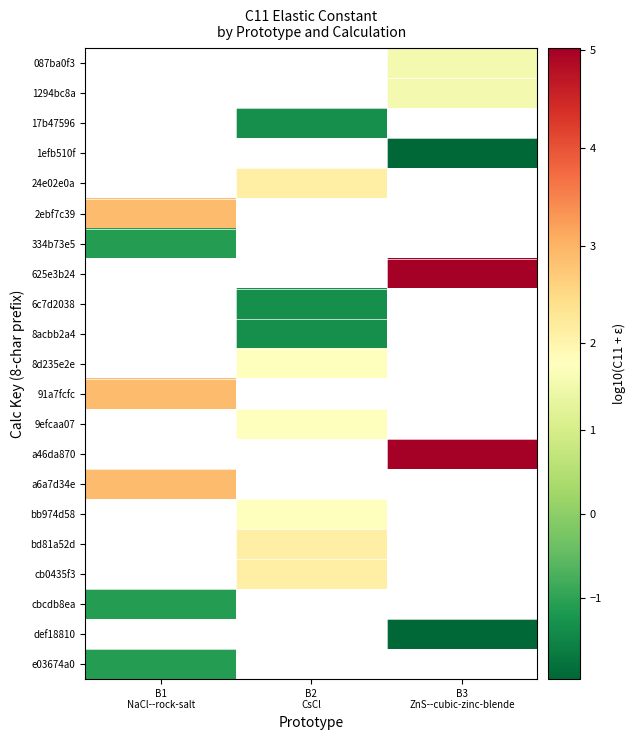

What value does the 9efcaa07 series have at B2 CsCl?

1.8